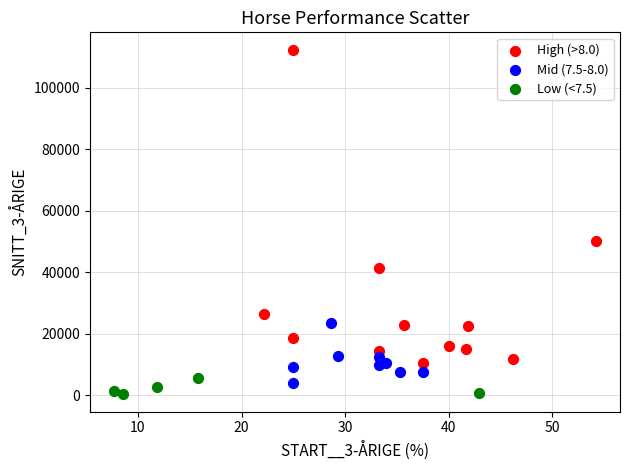

Which series has the largest Y range (max minus min)?

High (>8.0)